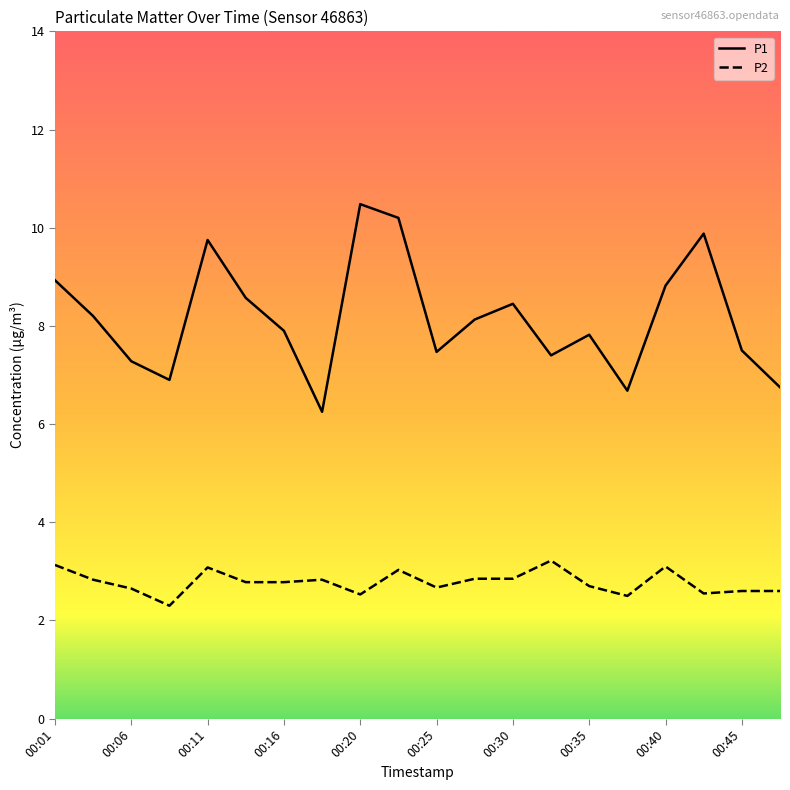

What is the smallest value displayed?

2.3